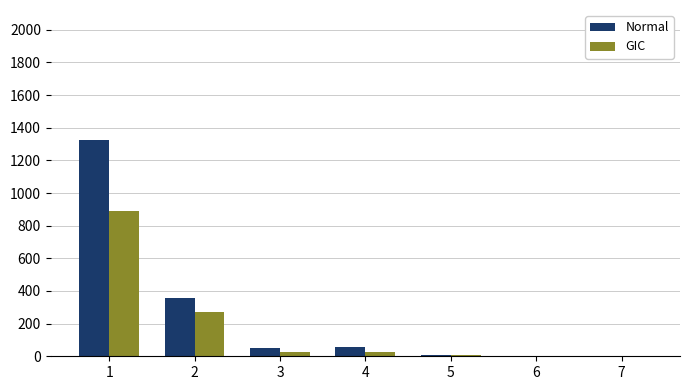

What is the sum of all GIC values?

1226